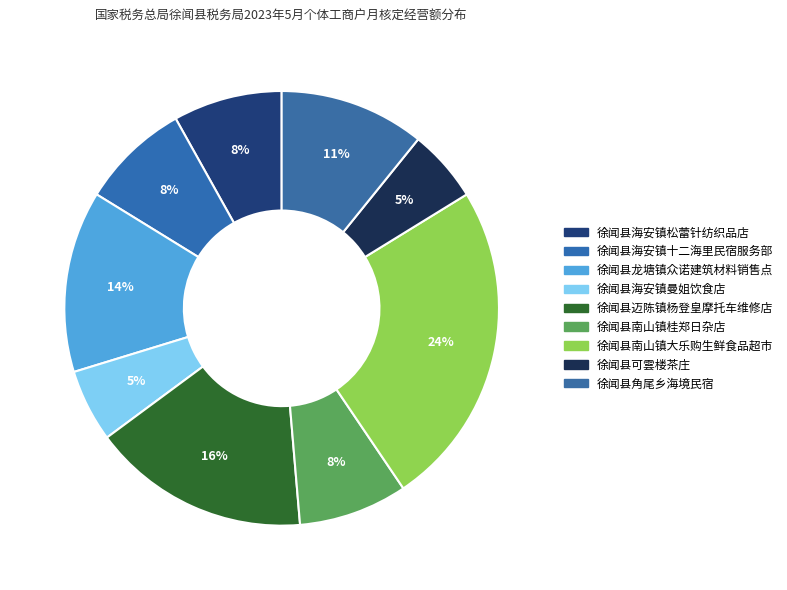

To the nearest percent, what percentage of the pie is 徐闻县海安镇松蕾针纺织品店?

8%